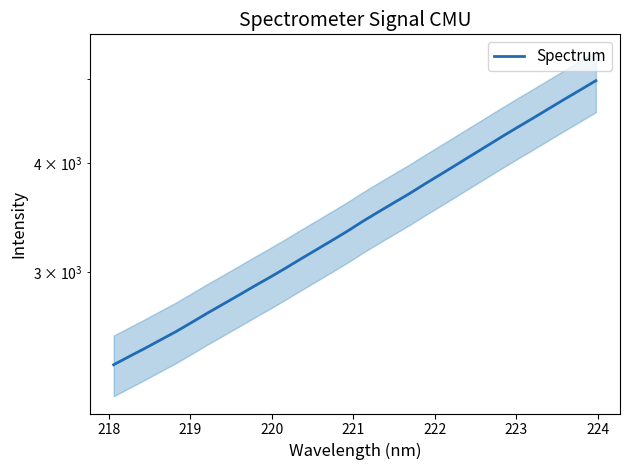

Count the number of values greater than 3430.

16